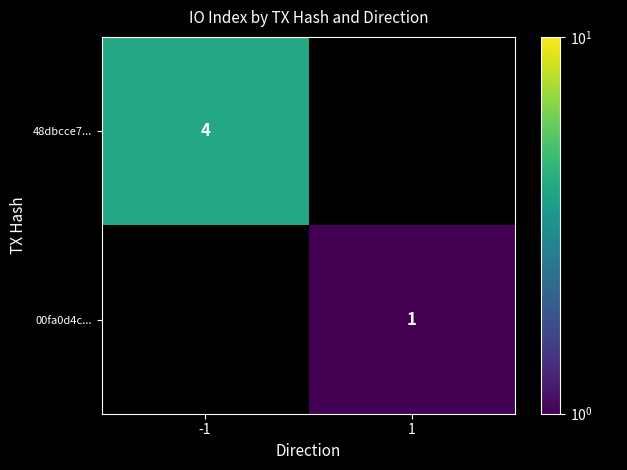

How many data points does each series have?

2